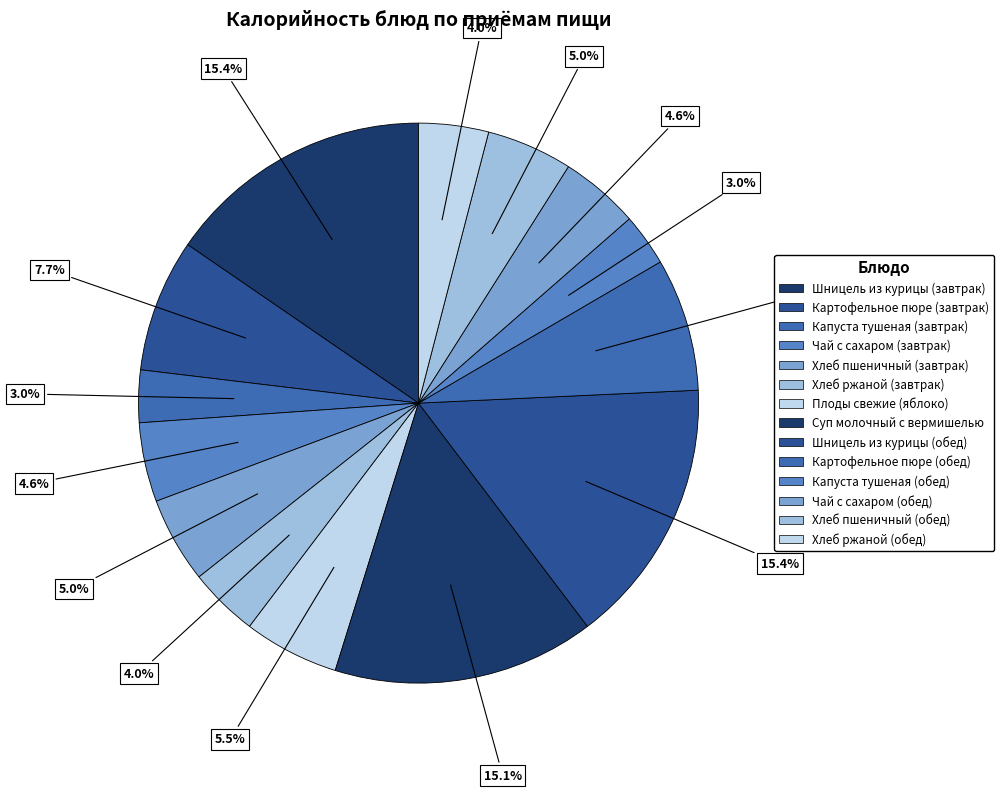

How many segments does this pie chart have?

14